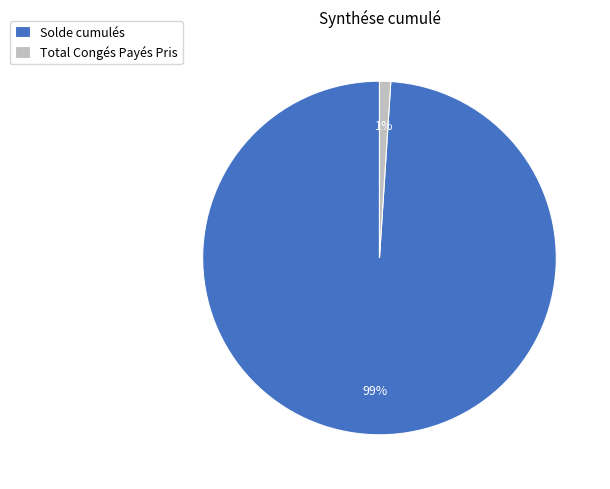

To the nearest percent, what portion does Solde cumulés represent?

99%